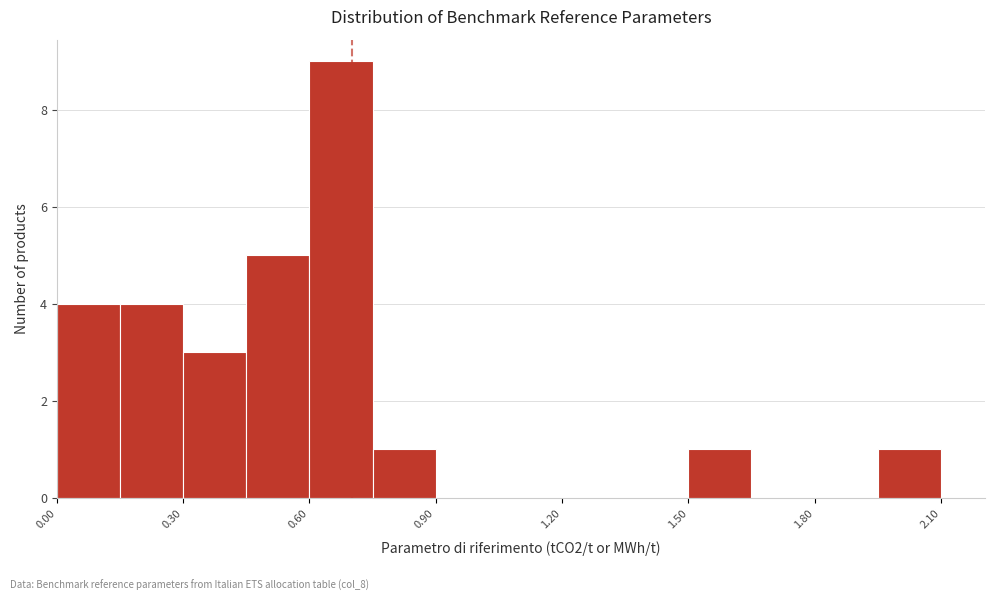

Read against the x-axis, roughly where is the centre of the tallest bar?

0.70